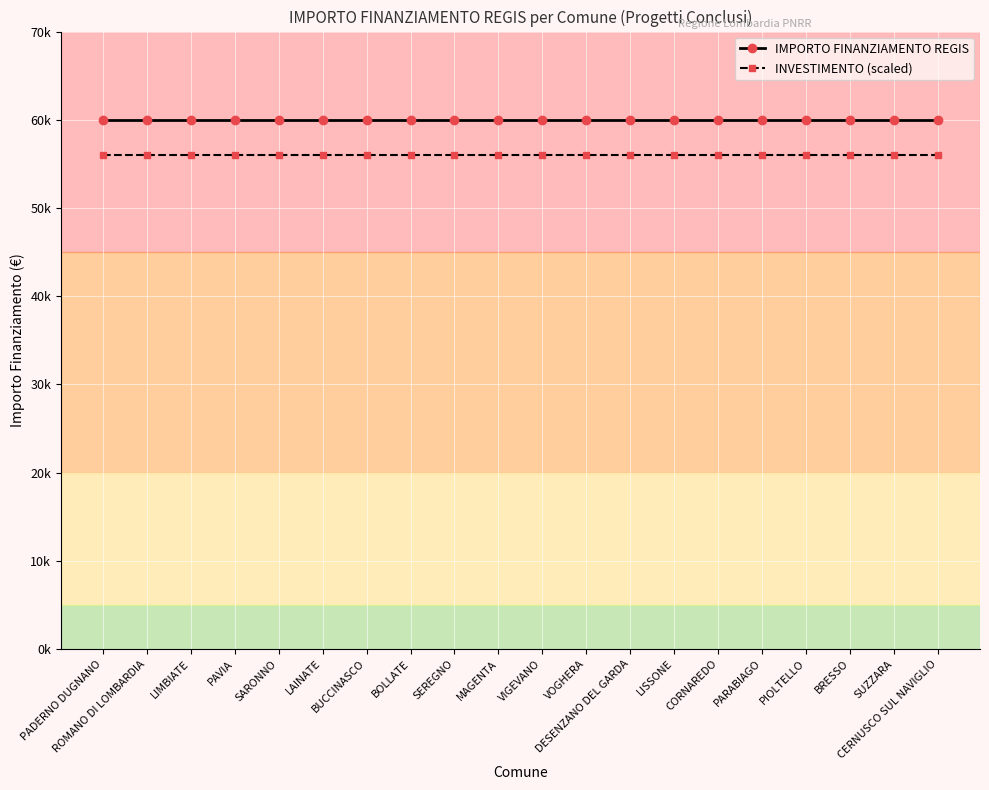

What is the label of the 8th point from the left?

BOLLATE